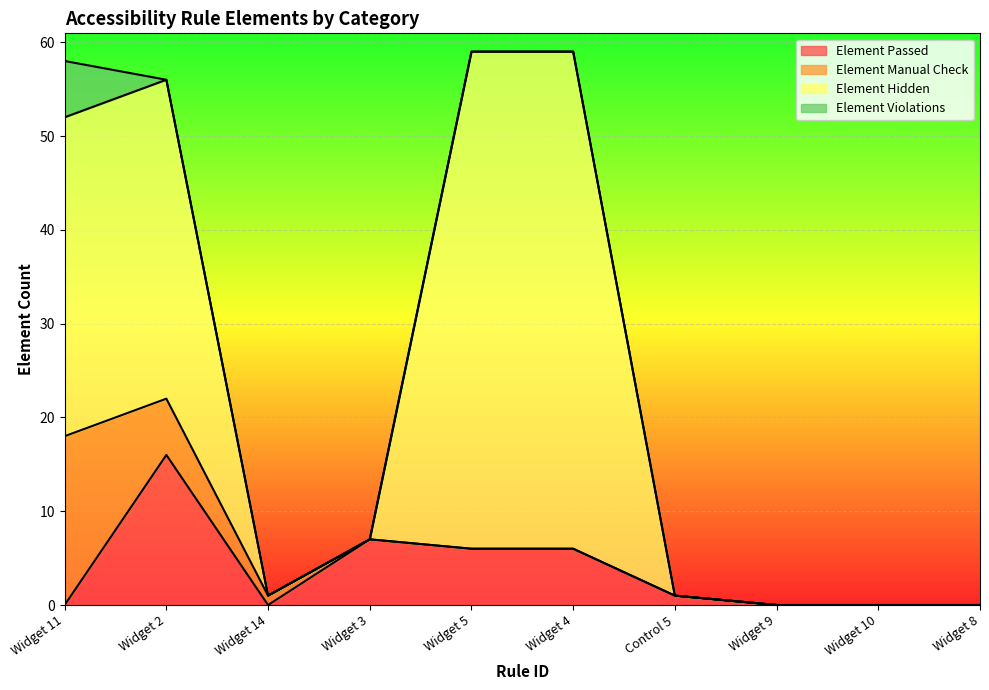

Which series changed the most between Widget 14 and Widget 4?

Element Hidden